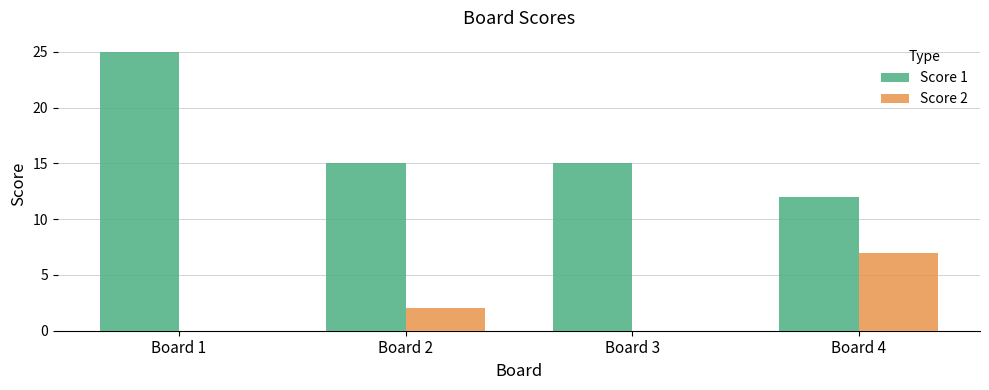

Reading right to left, transcribe all the data shown in this chart.

Score 1: 12	15	15	25
Score 2: 7	0	2	0